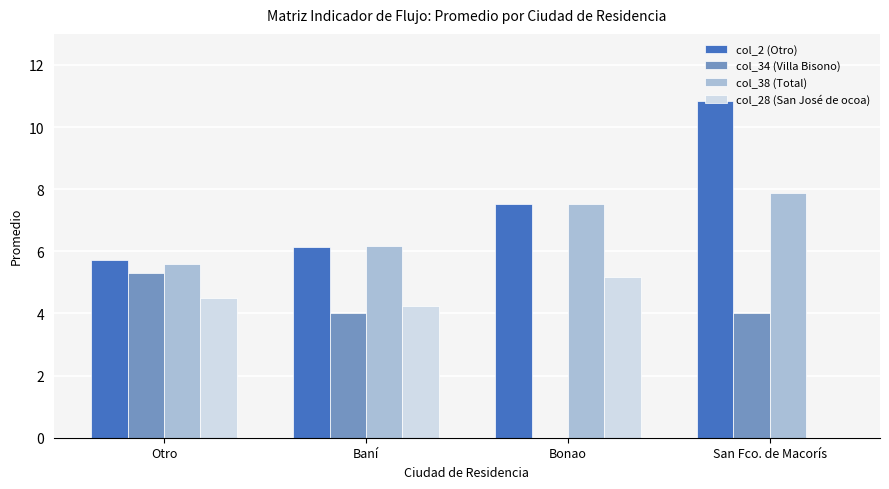

The value of col_34 (Villa Bisono) at Baní is 4.0. True or false?

True